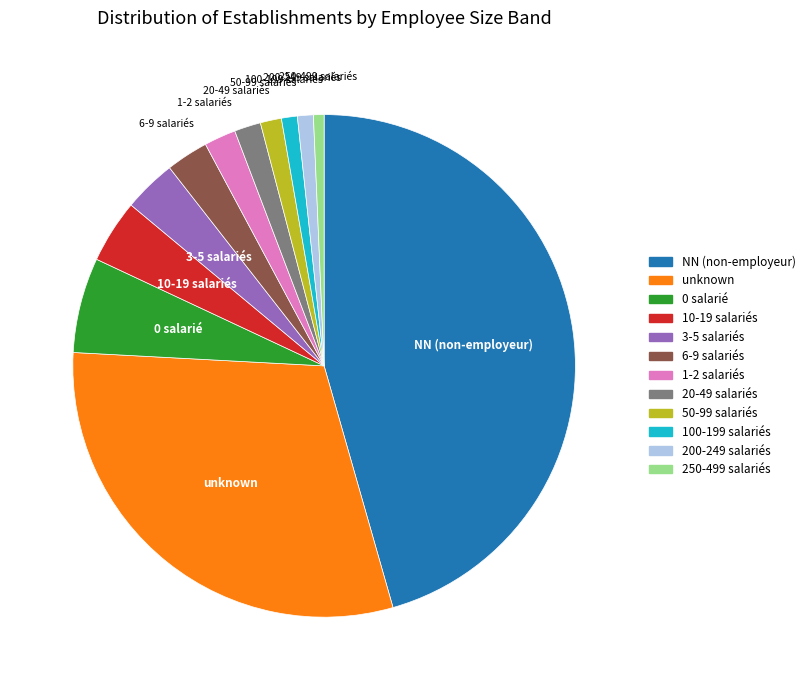

Is there any slice that represents more than half of the pie?

No